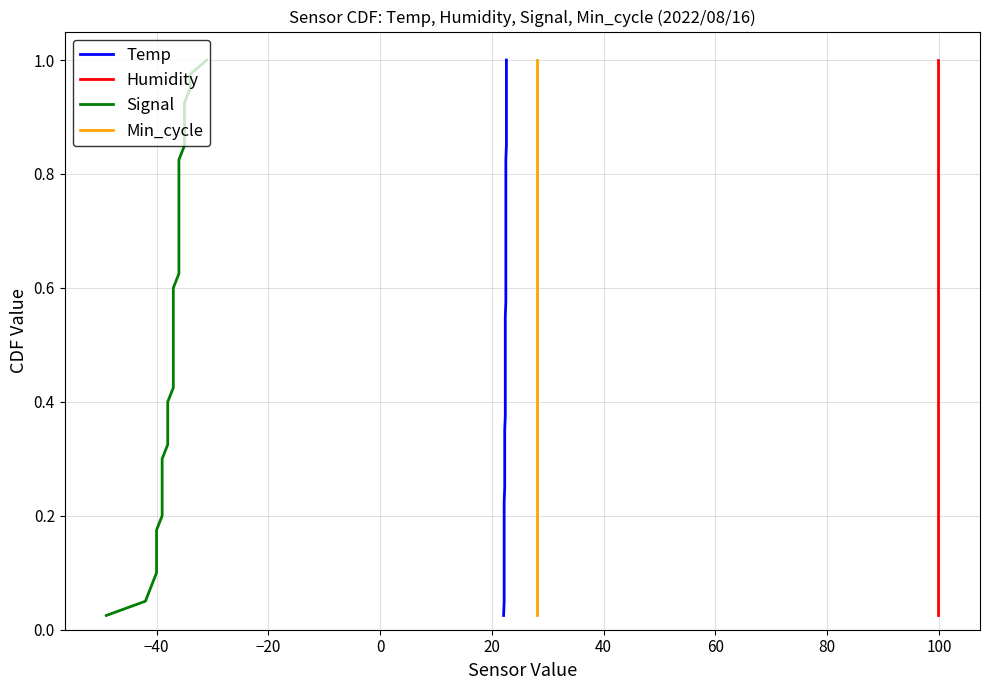

Is this an area chart (filled region under the line)?

No